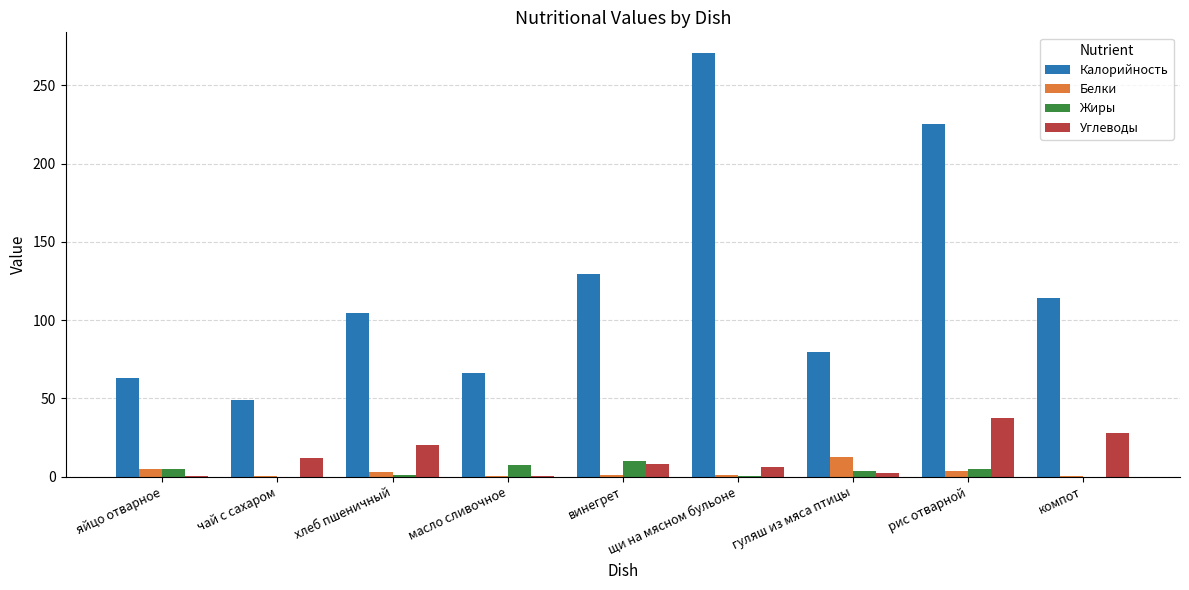

What is the highest value of the Углеводы series?

37.7